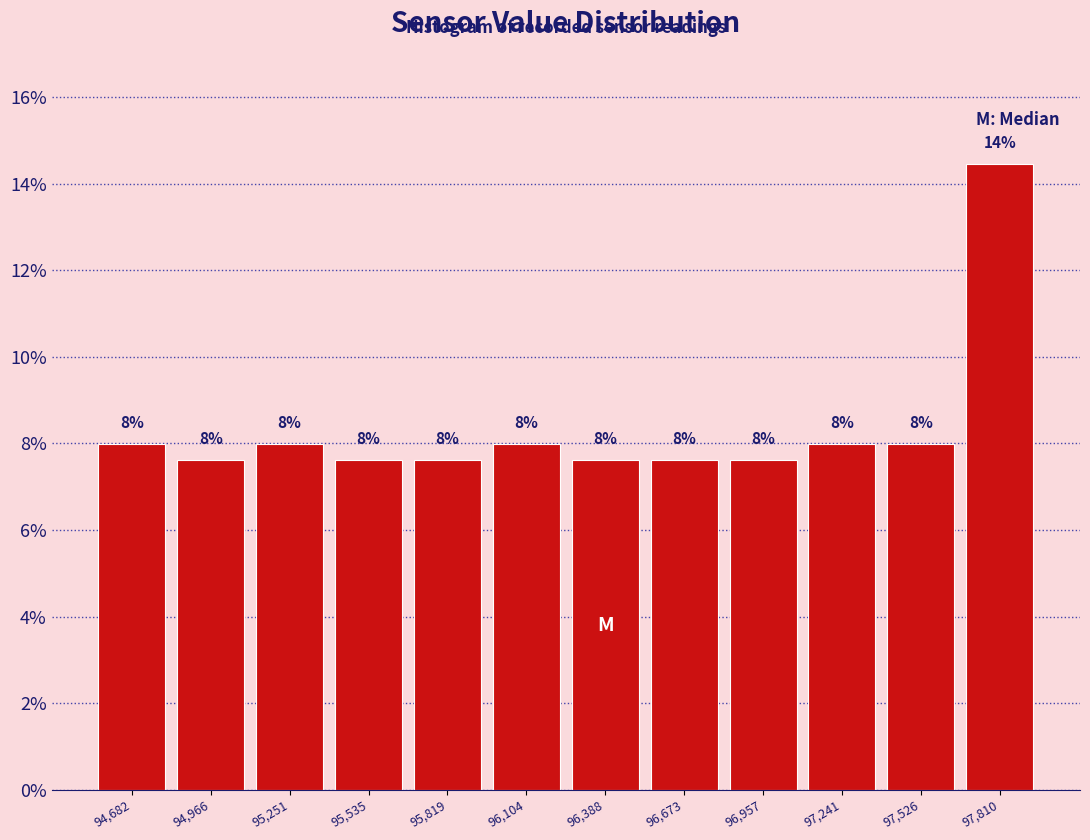

Over which range of the x-axis is the bar tallest?

97650 to 97950